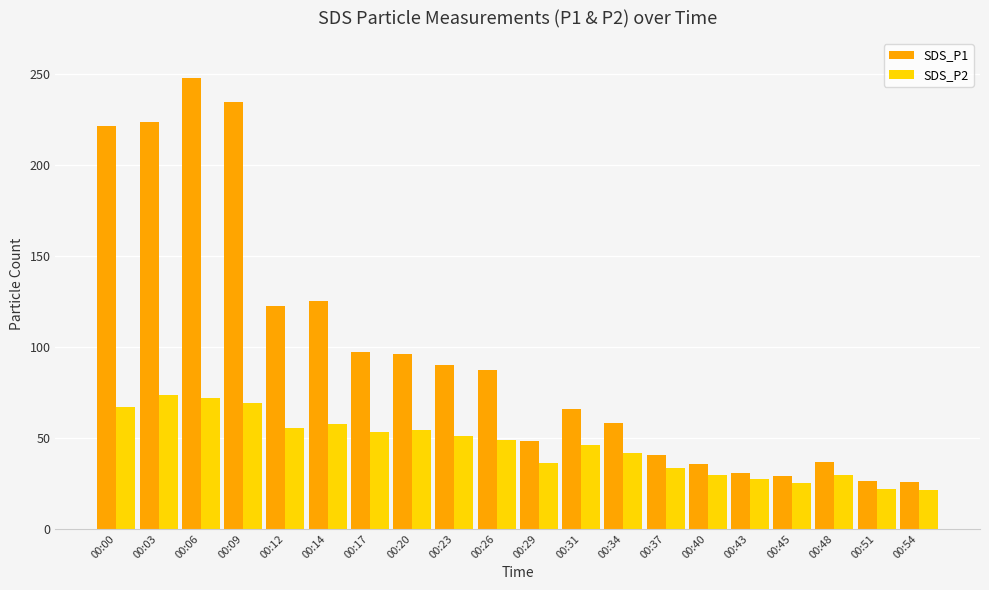

List the series in order of their peak value, lowest first.

SDS_P2, SDS_P1